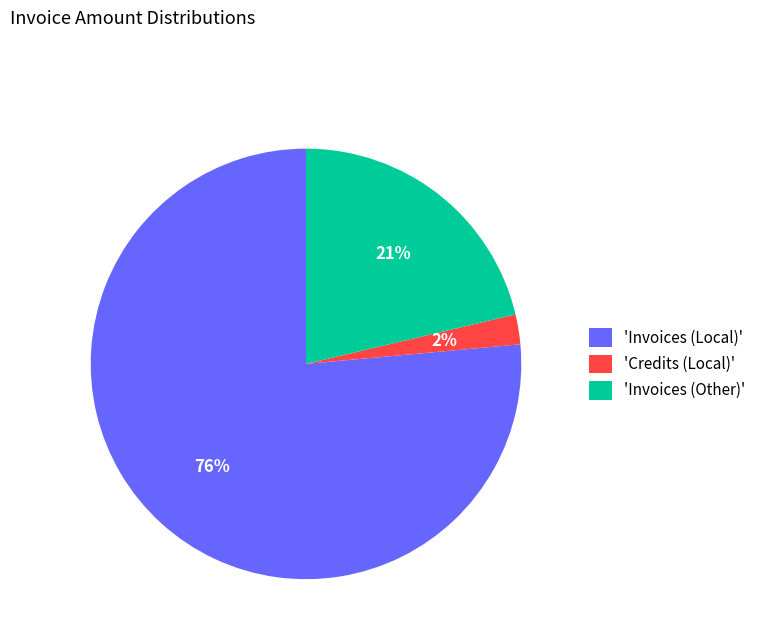

Is the sum of 'Invoices (Other)' and 'Credits (Local)' greater than half?

No